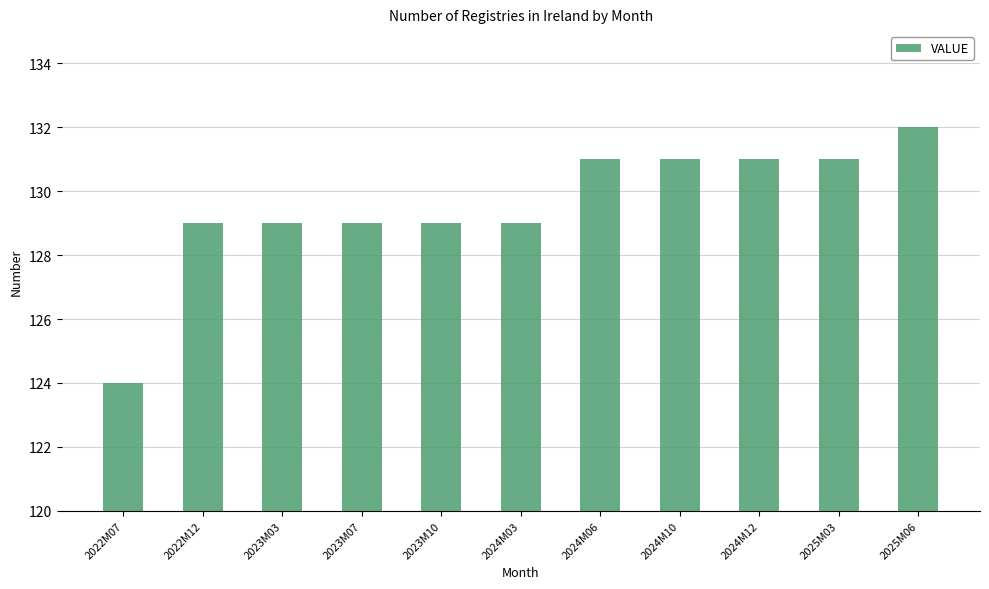

Which category has the lowest value across all series?

2022M07